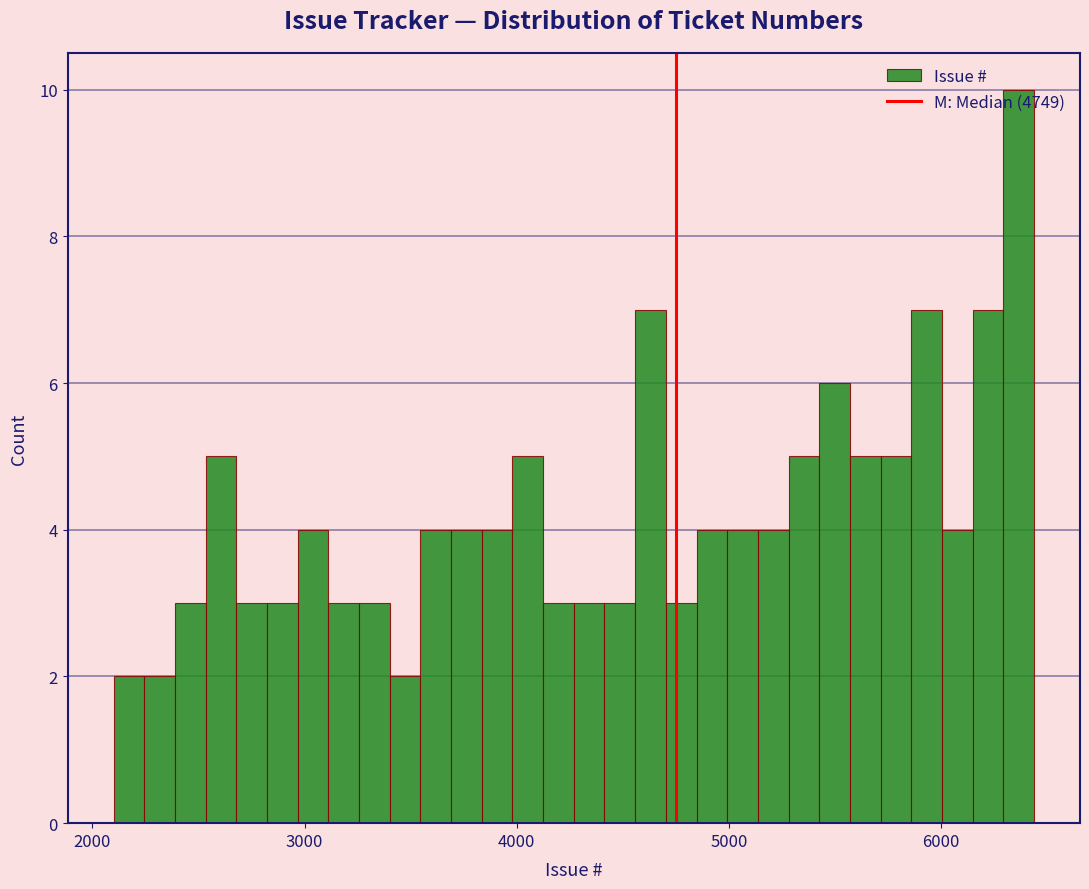

Around what value on the x-axis is the tallest bar? Give the approximate position of its centre, as read against the axis.

6400